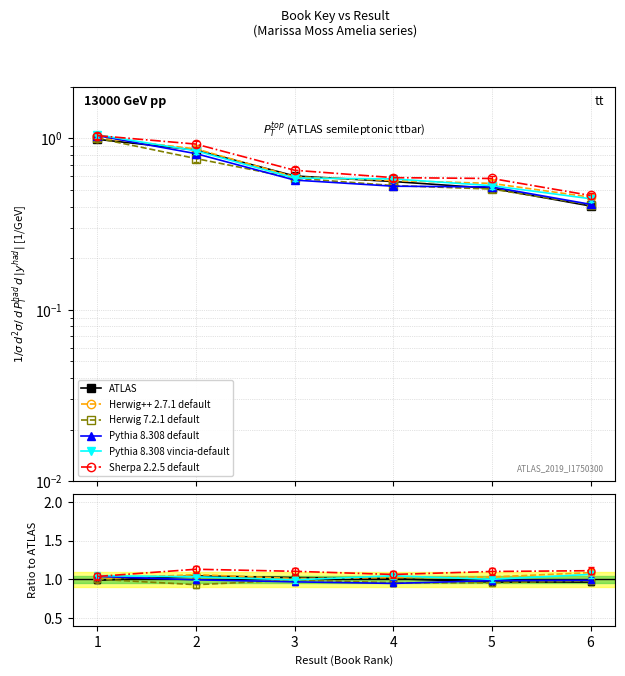

What is the spread (max minus min) of values at 5?

0.1